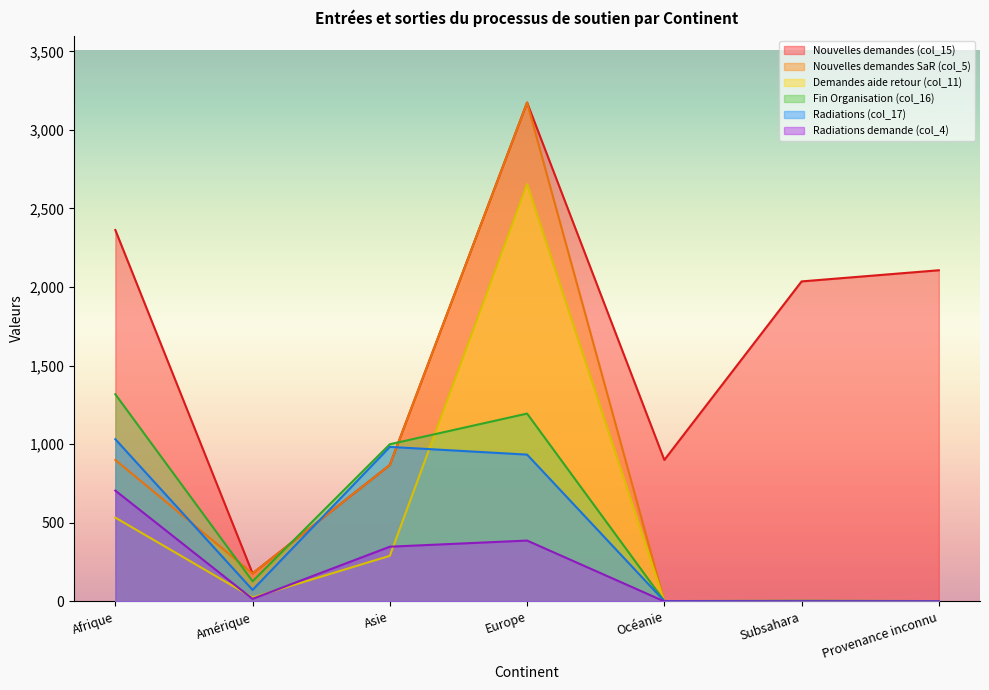

Rank the categories by Nouvelles demandes (col_15) value from lowest to highest.

Amérique, Asie, Océanie, Subsahara, Provenance inconnu, Afrique, Europe